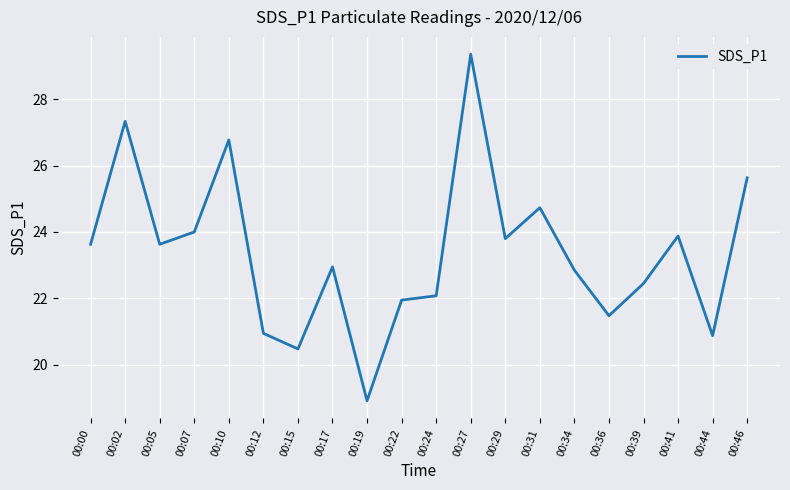

Is it true that the value at 00:44 is 20.9?

True